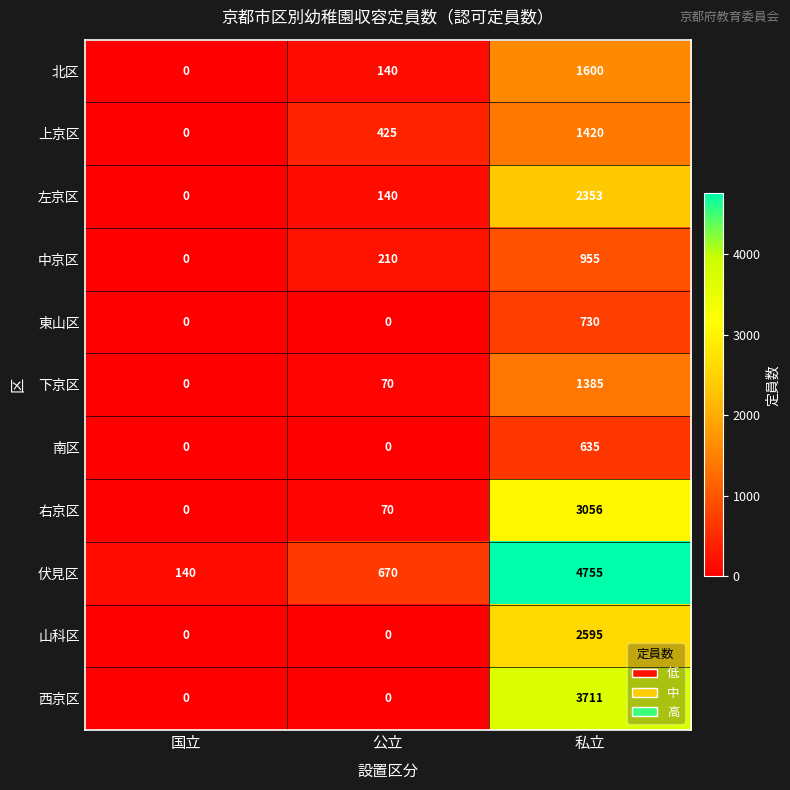

Which series changed the most between 国立 and 私立?

伏見区